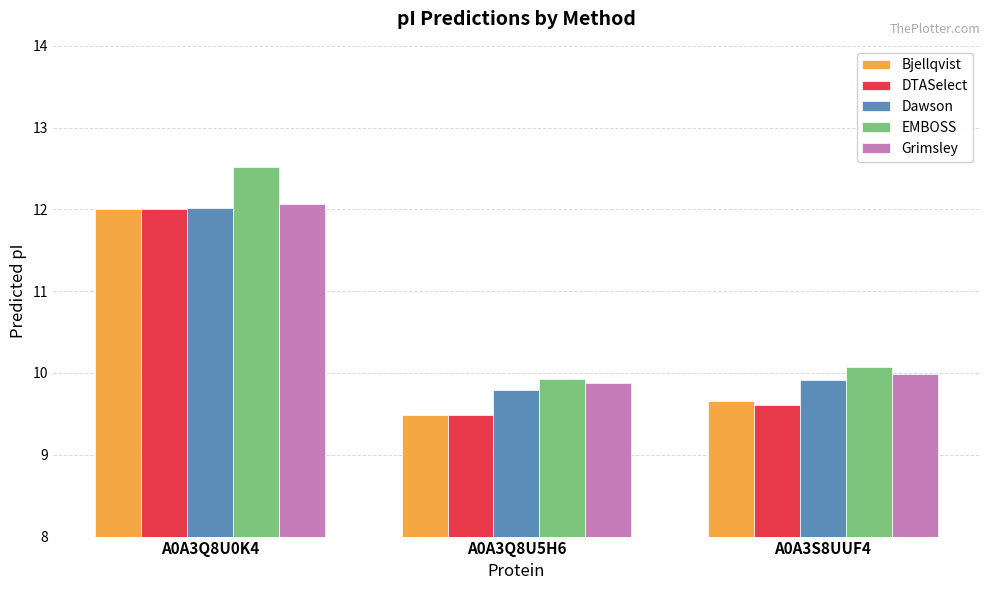

What is the difference between the DTASelect values at A0A3S8UUF4 and A0A3Q8U5H6?

0.1